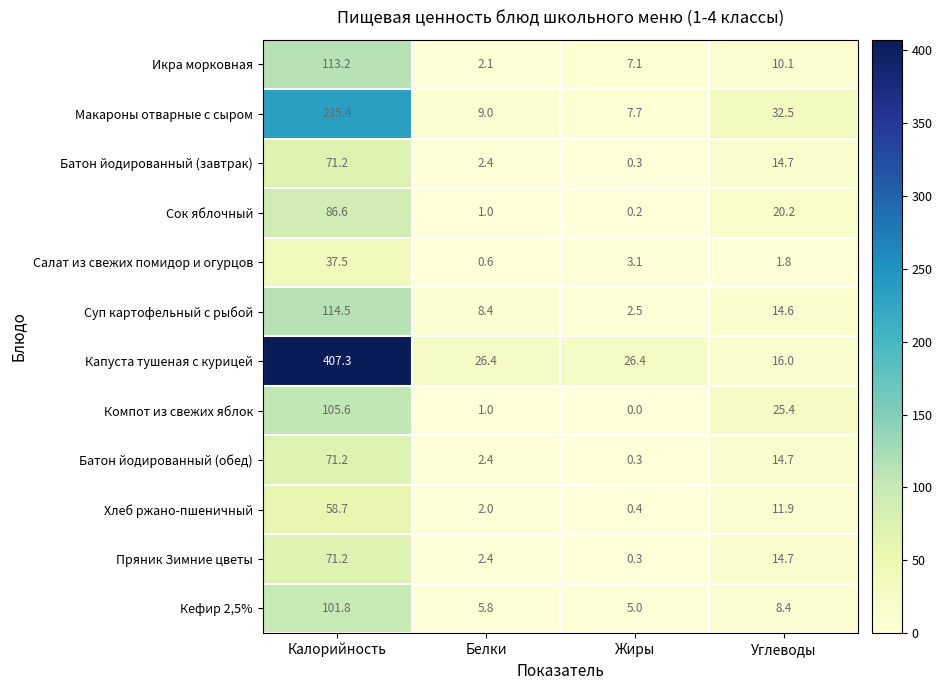

Which category has the highest value in the Сок яблочный series?

Калорийность